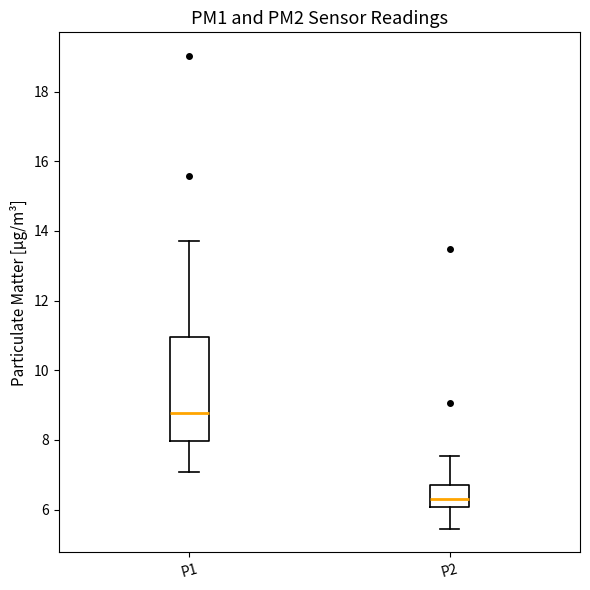

Which box's median line is the lowest?

P2